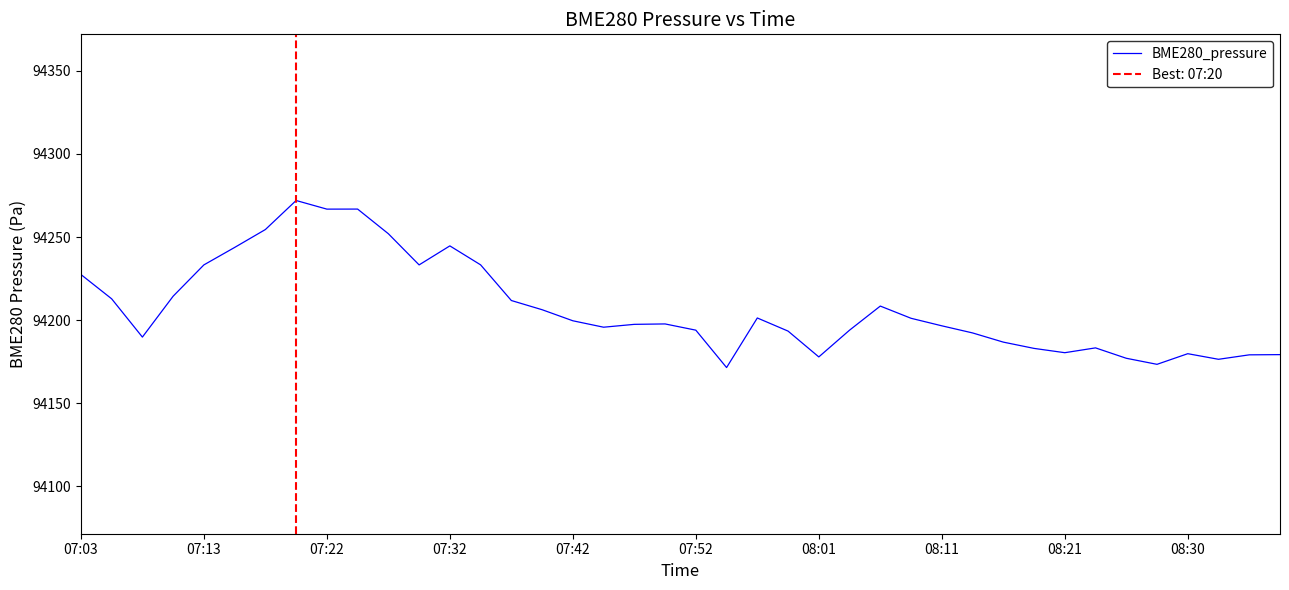

What is the lowest value of the BME280_pressure series?

94171.4